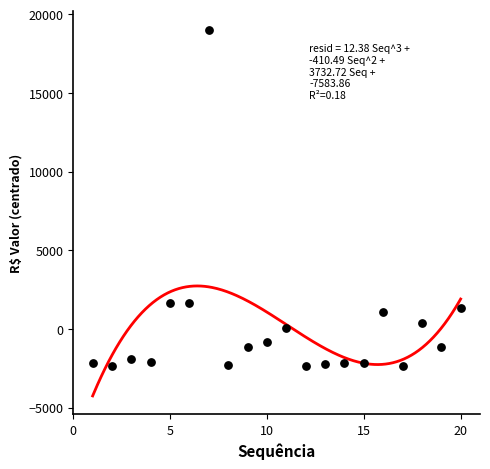

What is the range of X values (max minus min)?

19.0